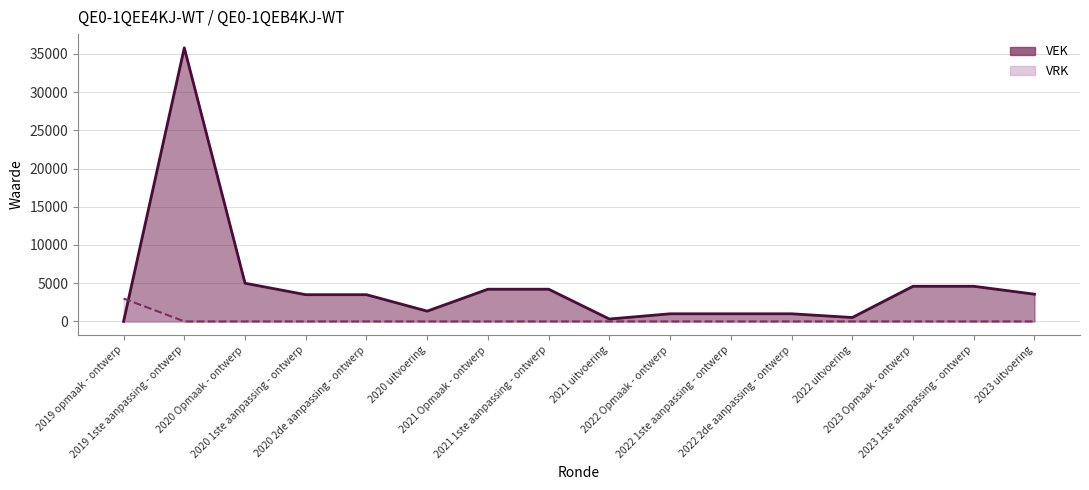

Reading right to left, transcribe all the data shown in this chart.

VEK: 3564	4600	4600	514	1000	1000	1000	316	4216	4216	1347	3500	3500	5000	35800	0
VRK: 0	0	0	0	0	0	0	0	0	0	0	0	0	0	0	3000